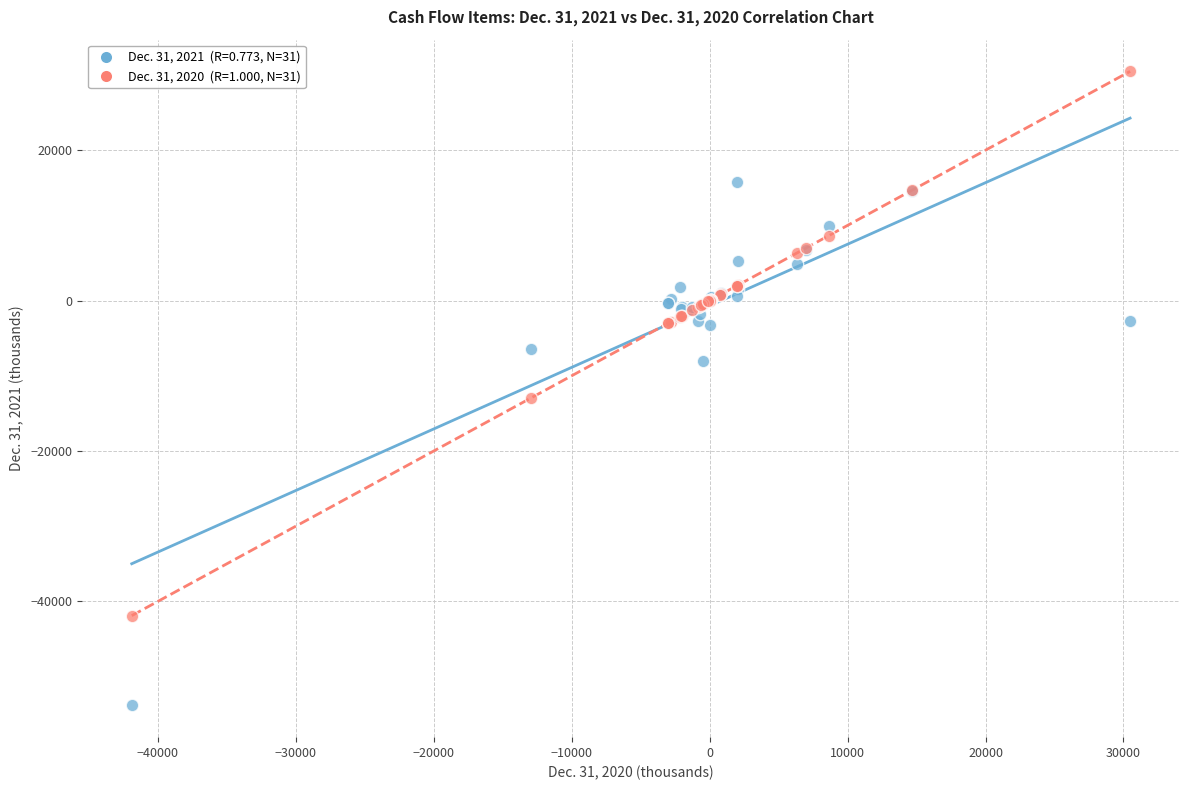

Across all series, what Y value is closest to -11674?

-12974